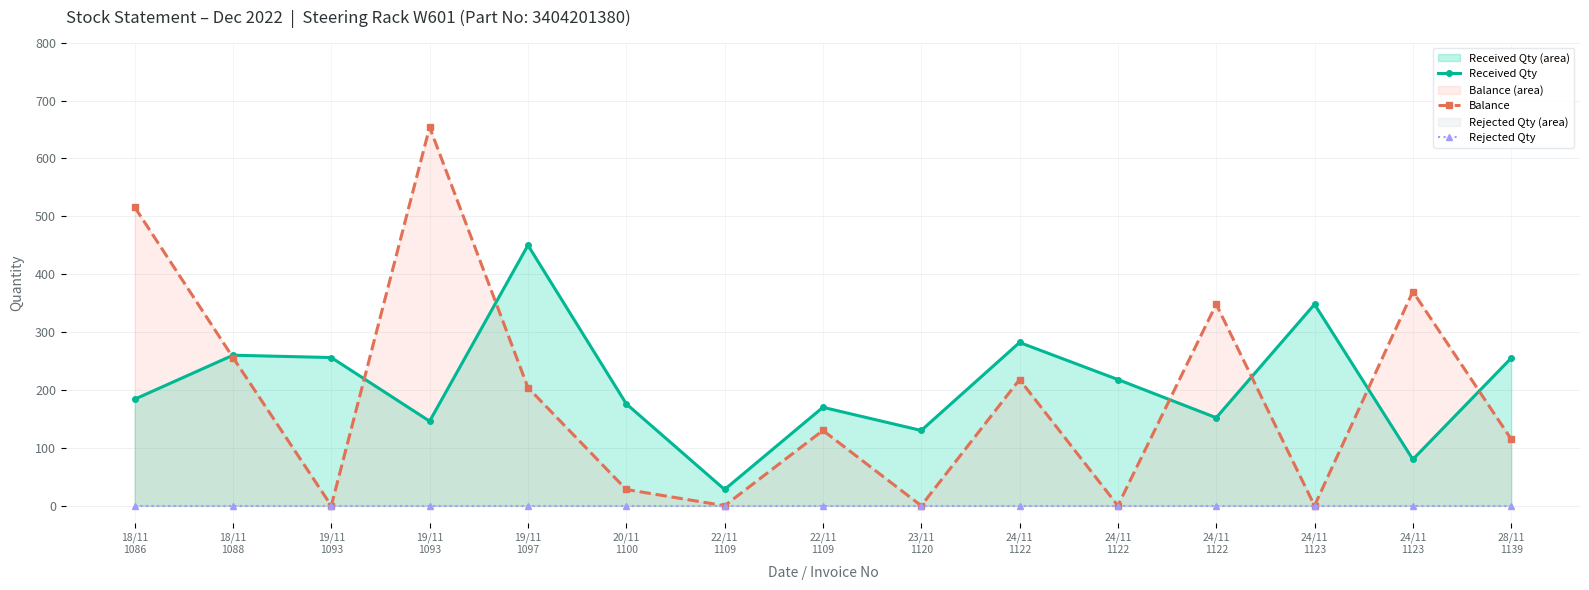

How many lines are shown in the chart?

3